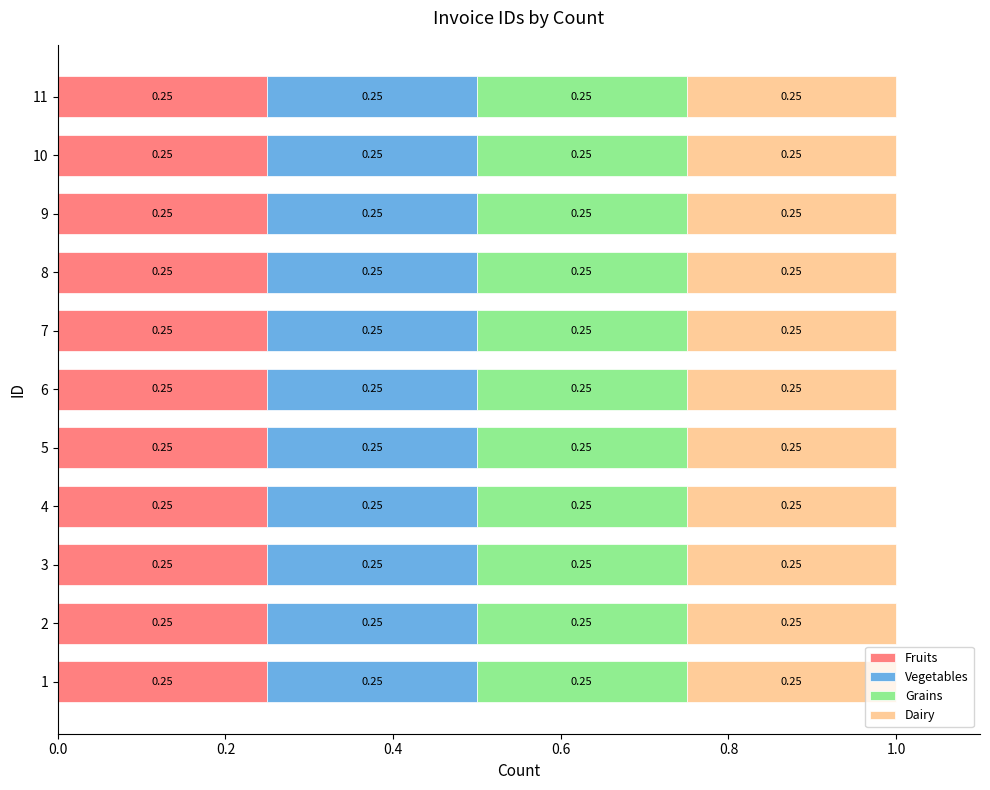

Which series changed the most between 4 and 10?

Fruits